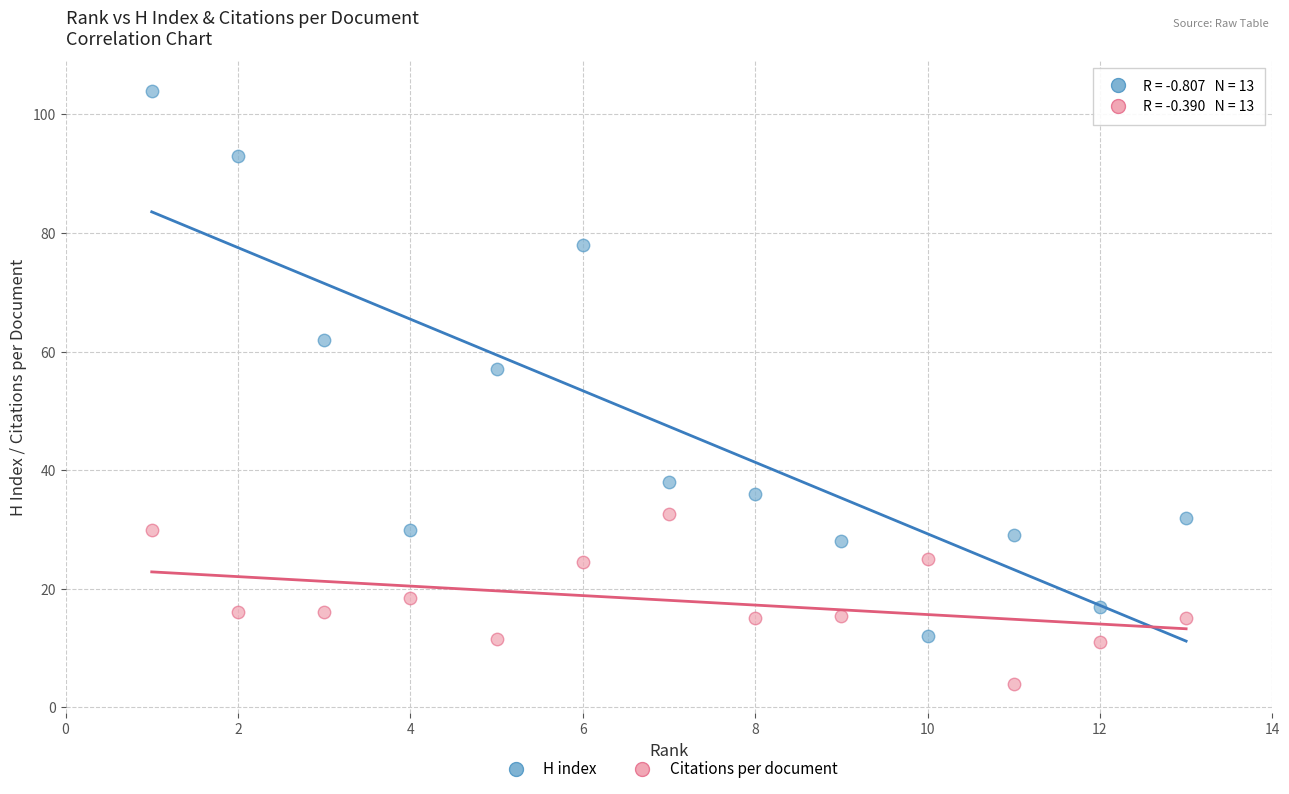

Which series has the widest spread of Y values?

H index